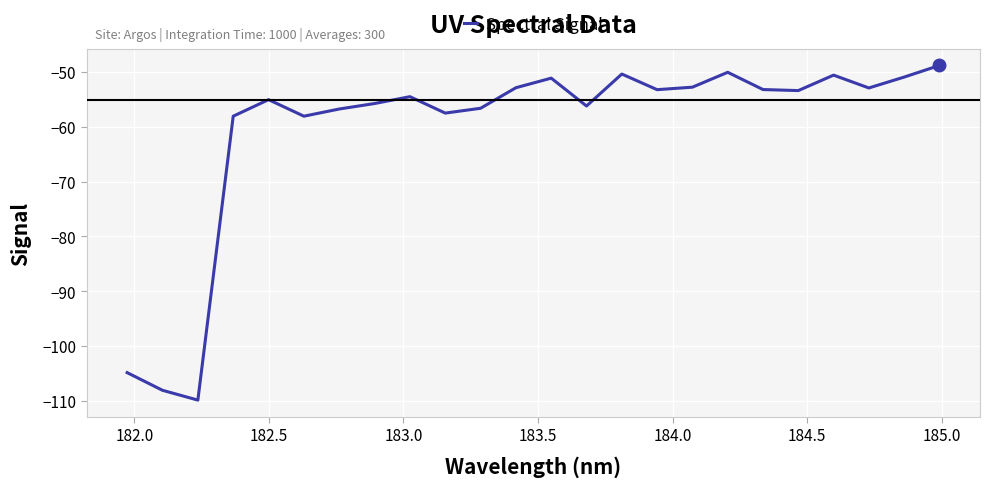

What is the smallest value displayed?

-109.9